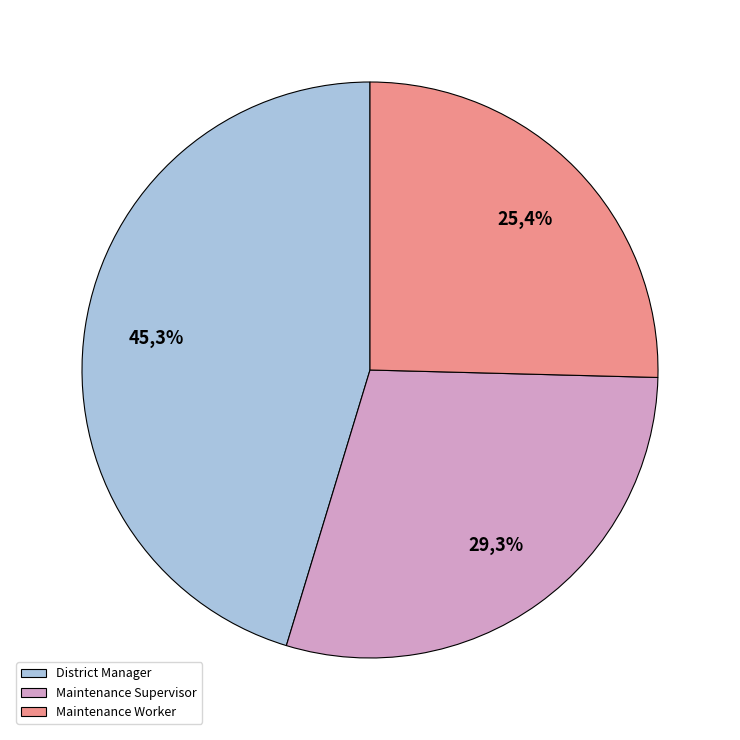

How many segments does this pie chart have?

3